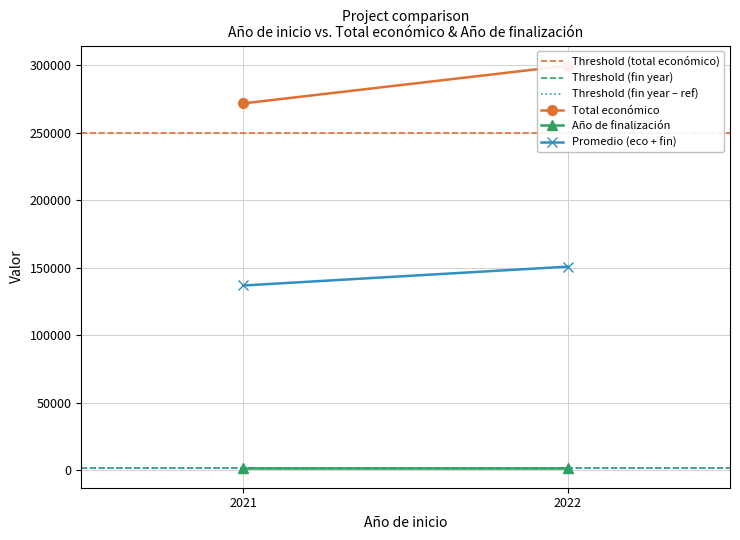

What is the sum of the Threshold (total económico) values at 2021 and 2022?

500000.0